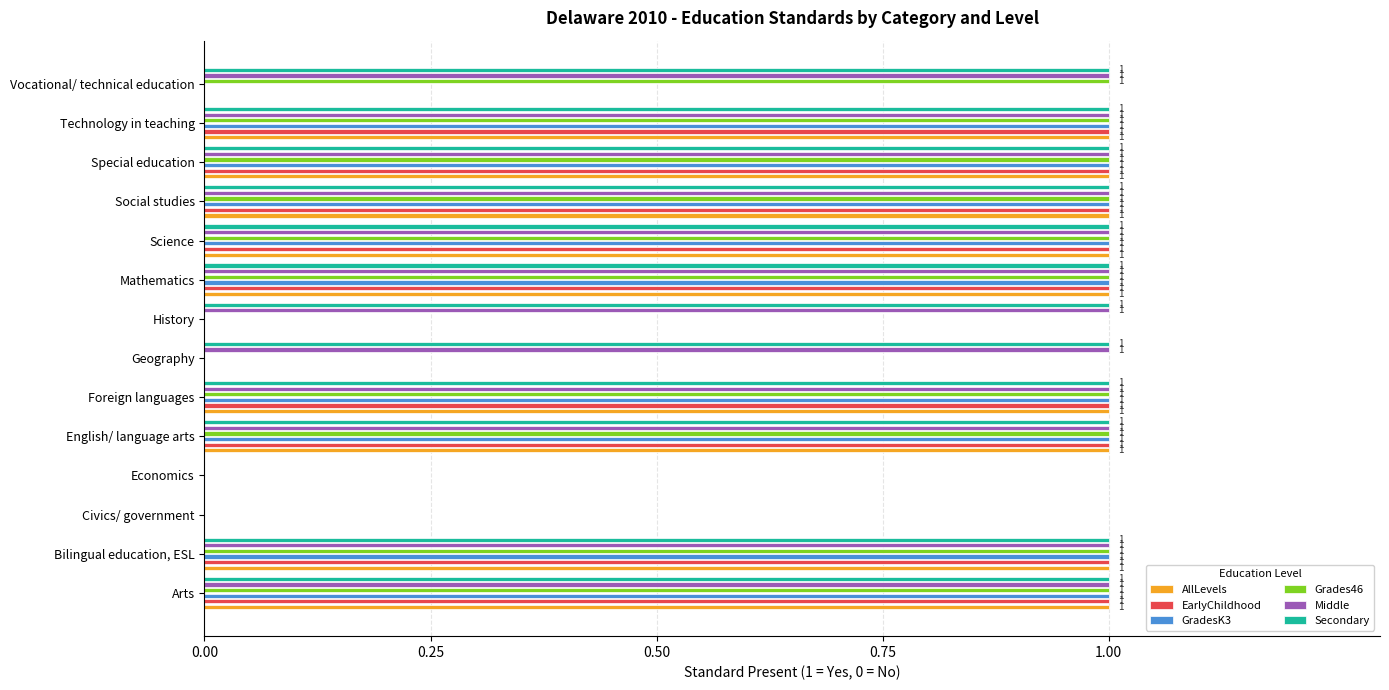

Which series changed the most between Foreign languages and Vocational/ technical education?

AllLevels